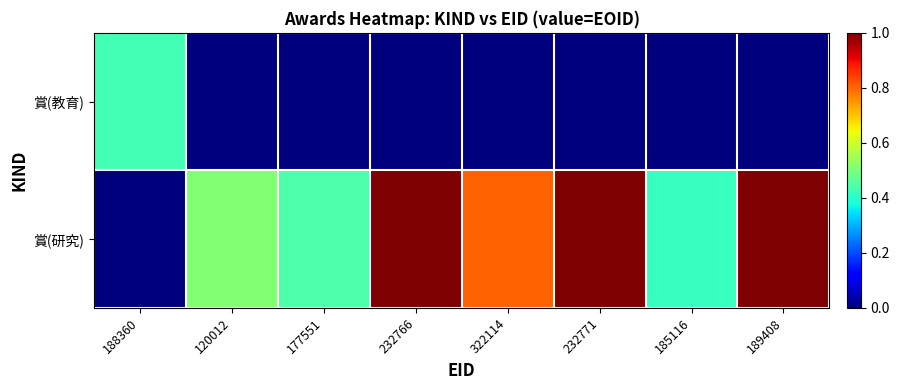

What is the total value across all series at 177551?

0.4